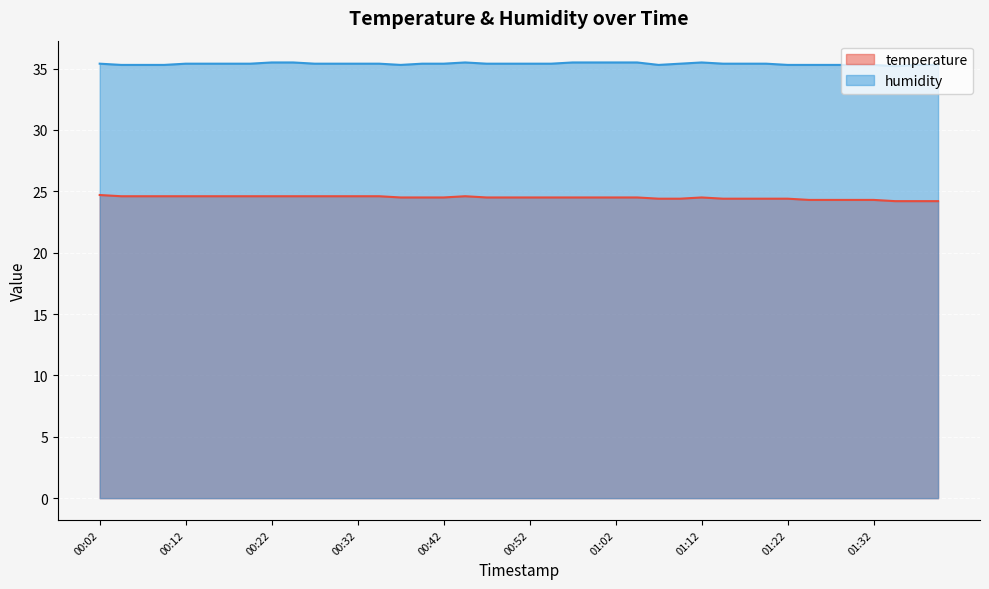

What is the approximate value of temperature at 00:39?

24.5